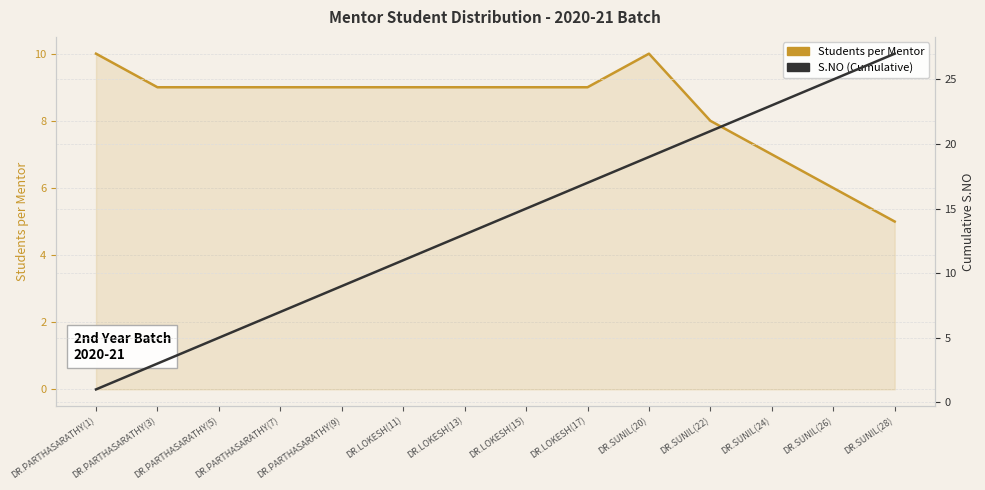

At which category does Students per Mentor reach its first local peak?

DR.SUNIL(20)